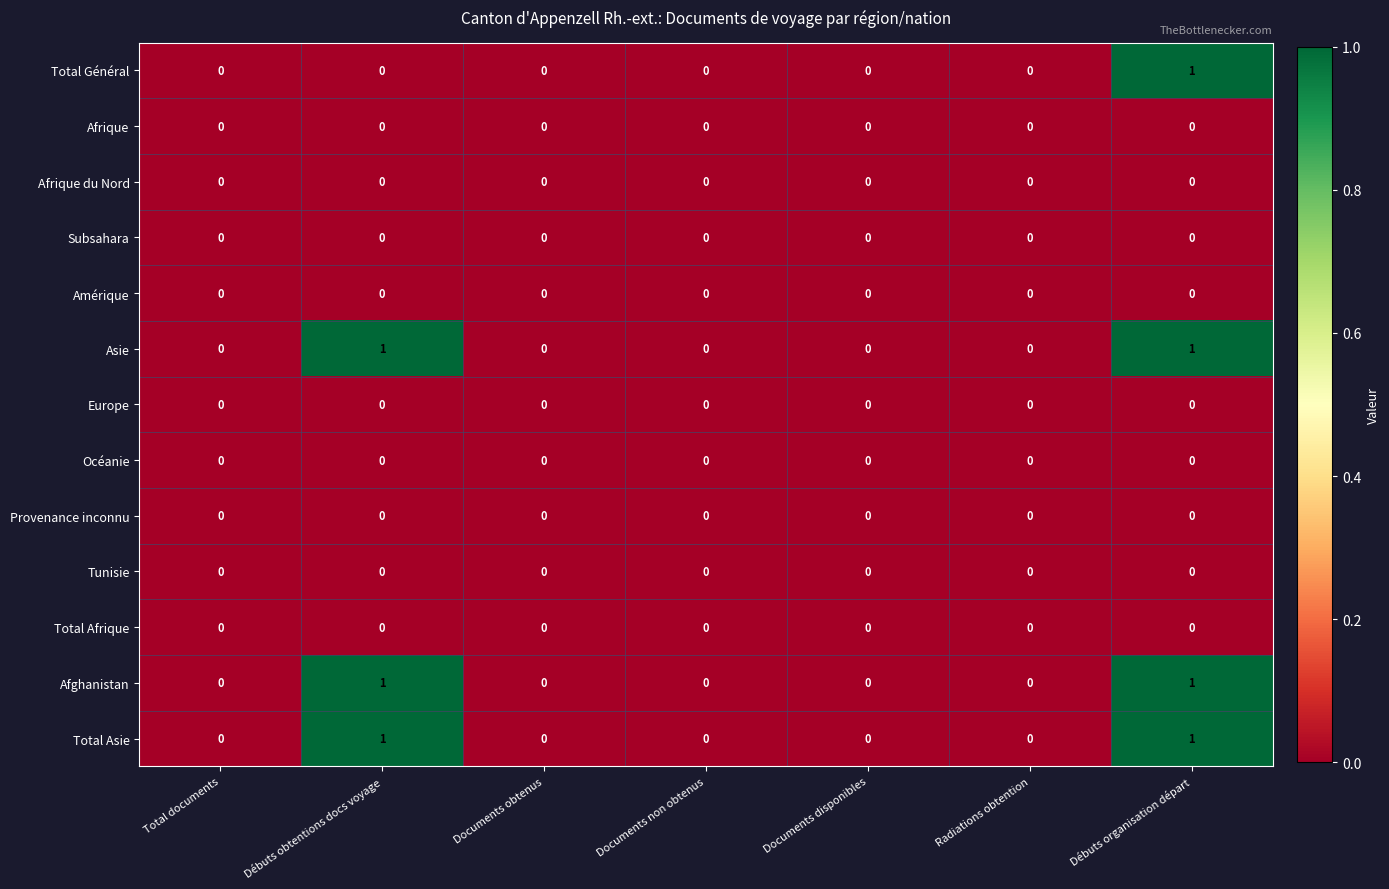

True or false: Total Général has a value of -1 at Radiations obtention.

False